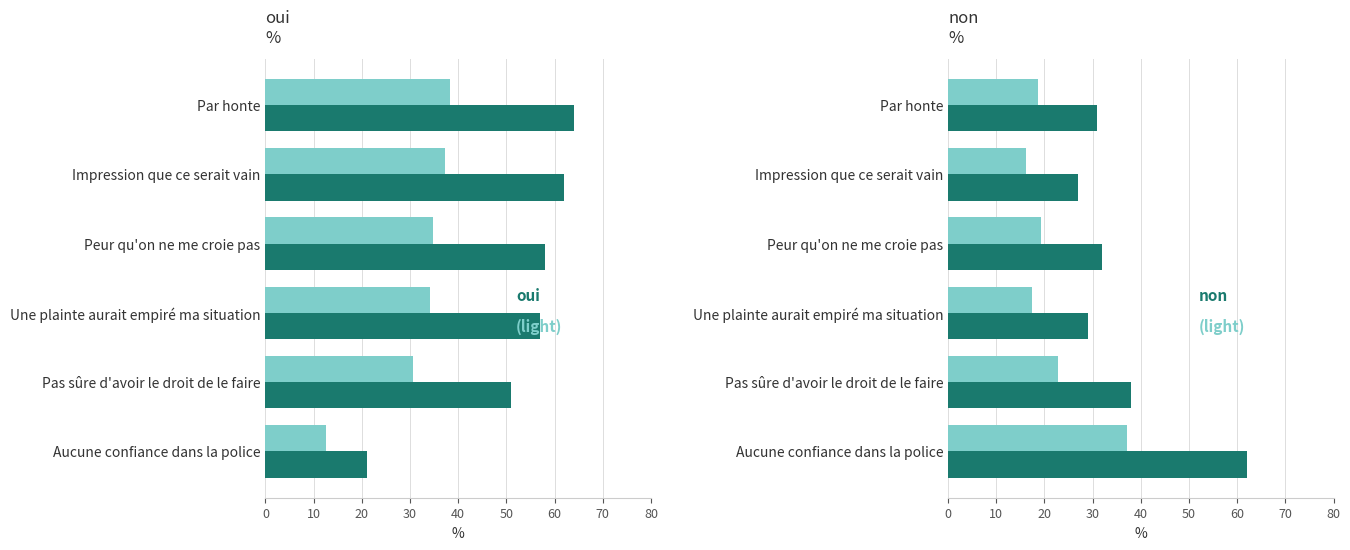

What is the value of the oui bar at the 6th from the left?

21.0